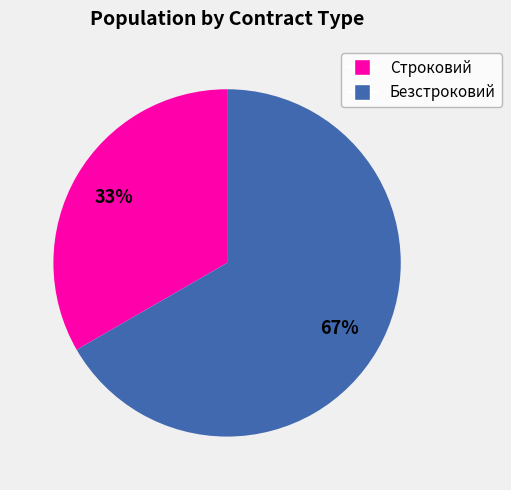

Which category has the smallest portion of the pie?

Строковий